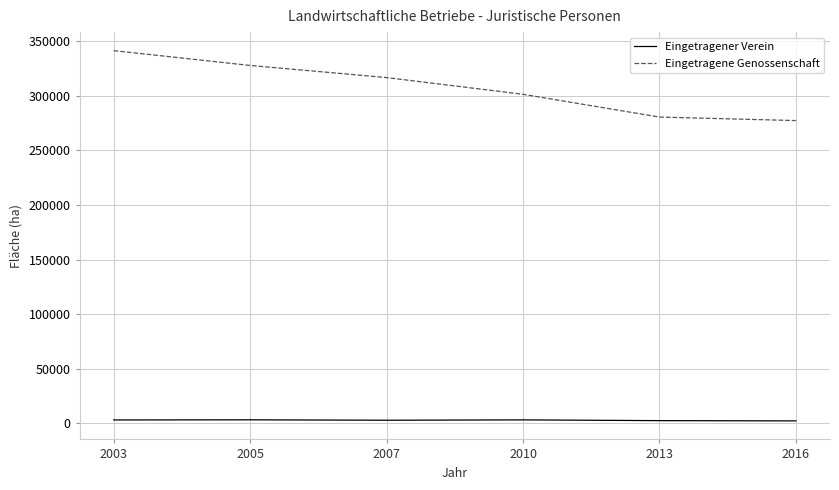

Rank the series by their average value, from highest to lowest.

Eingetragene Genossenschaft, Eingetragener Verein